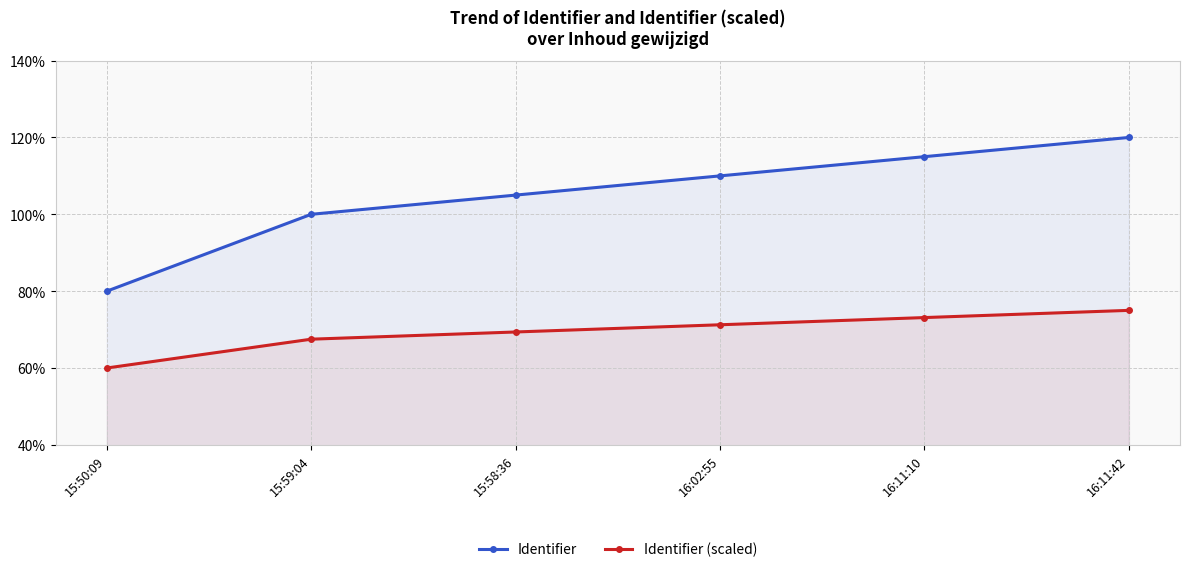

Which series changed the most between 16:11:10 and 16:11:42?

Identifier